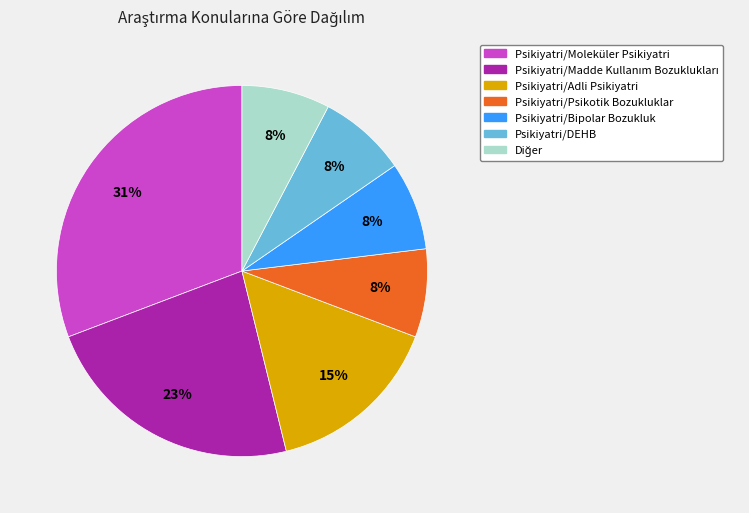

To the nearest percent, what is the combined percentage of Psikiyatri/DEHB and Psikiyatri/Adli Psikiyatri?

23%